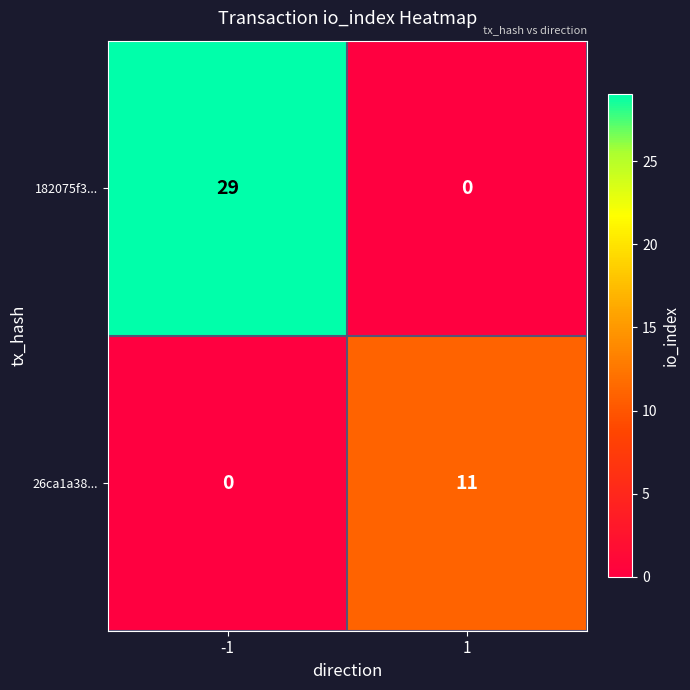

Read the 182075f3... value at -1, to the nearest 5.

30